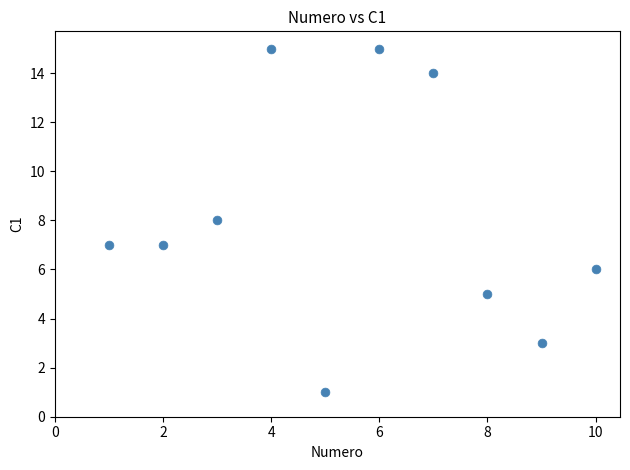

What is the average X value?

6